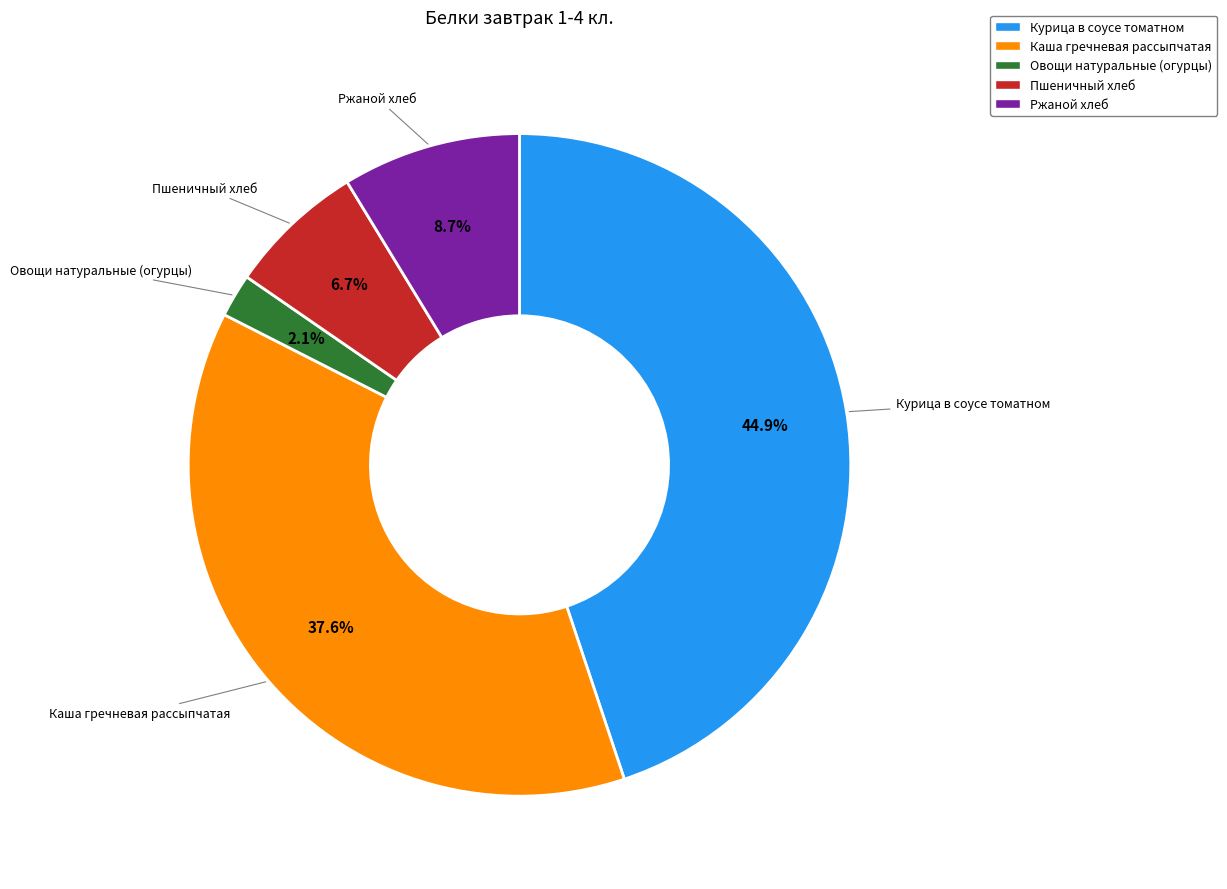

Is there a majority slice in this chart?

No